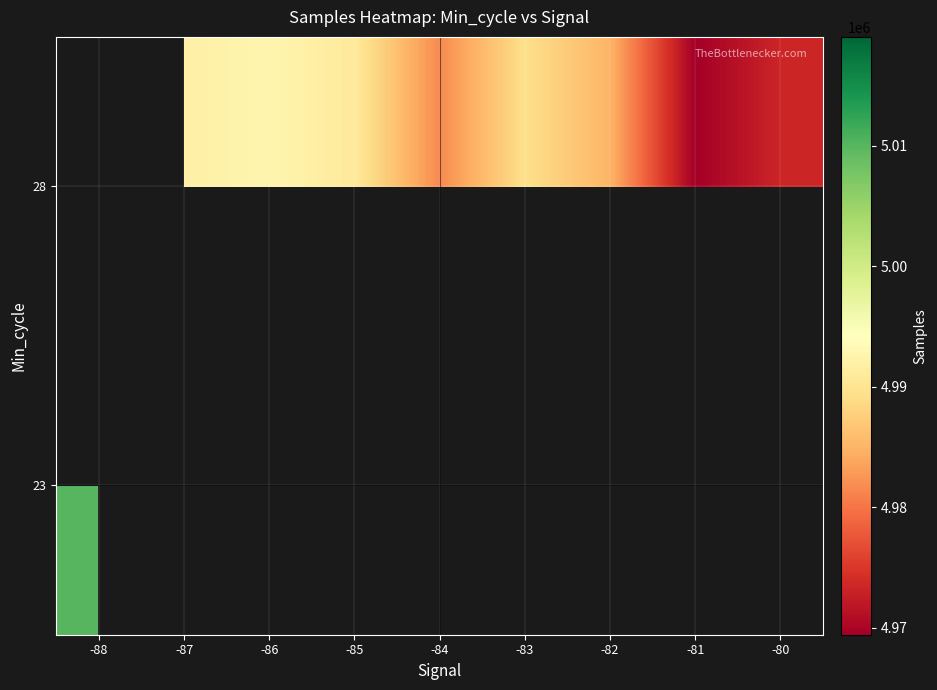

Where is 23 nearest to the value 5014475?

-88